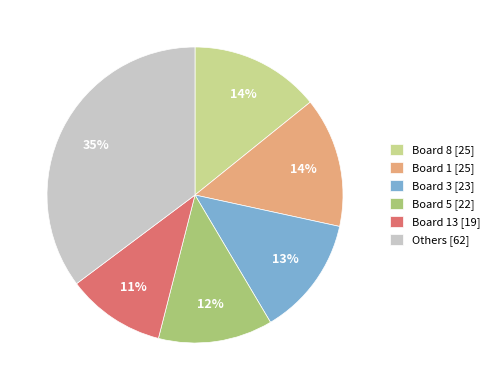

To the nearest percent, what is the average slice percentage?

17%